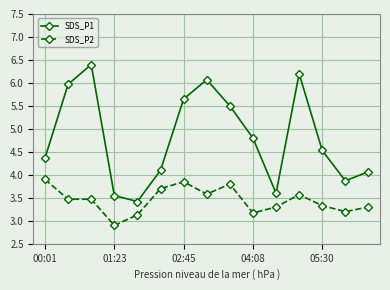

List the series in order of their overall mean, highest first.

SDS_P1, SDS_P2